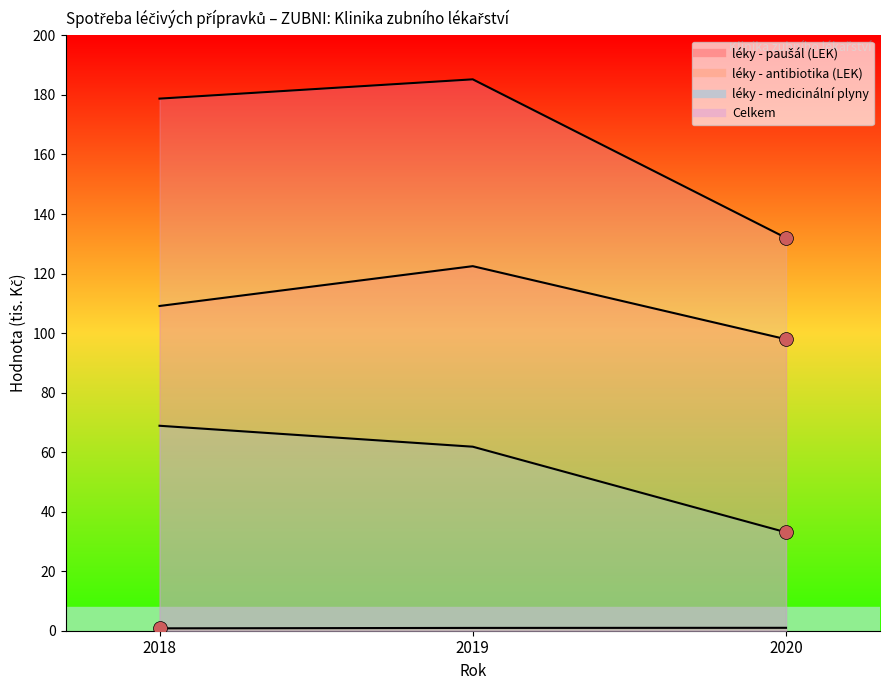

What is the value of the léky - paušál (LEK) point at the 3rd from the left?

97.9